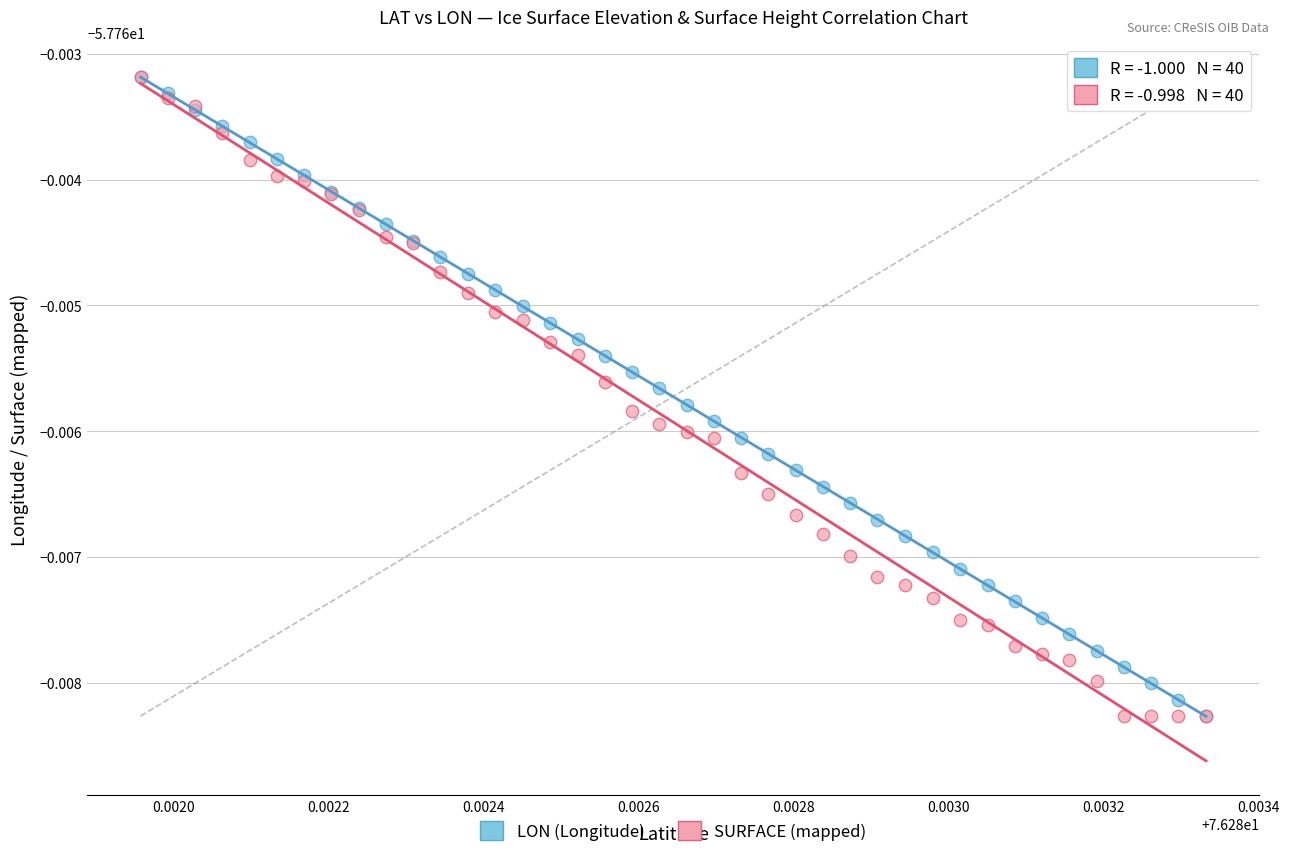

What are all the series names shown in the legend?

LON (Longitude), SURFACE (mapped)